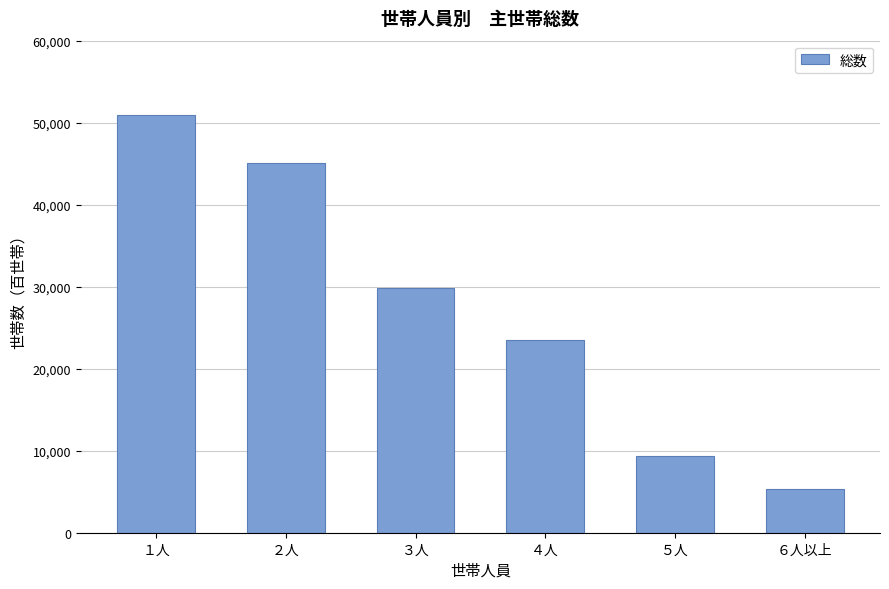

Between ２人 and ６人以上, which is larger?

２人